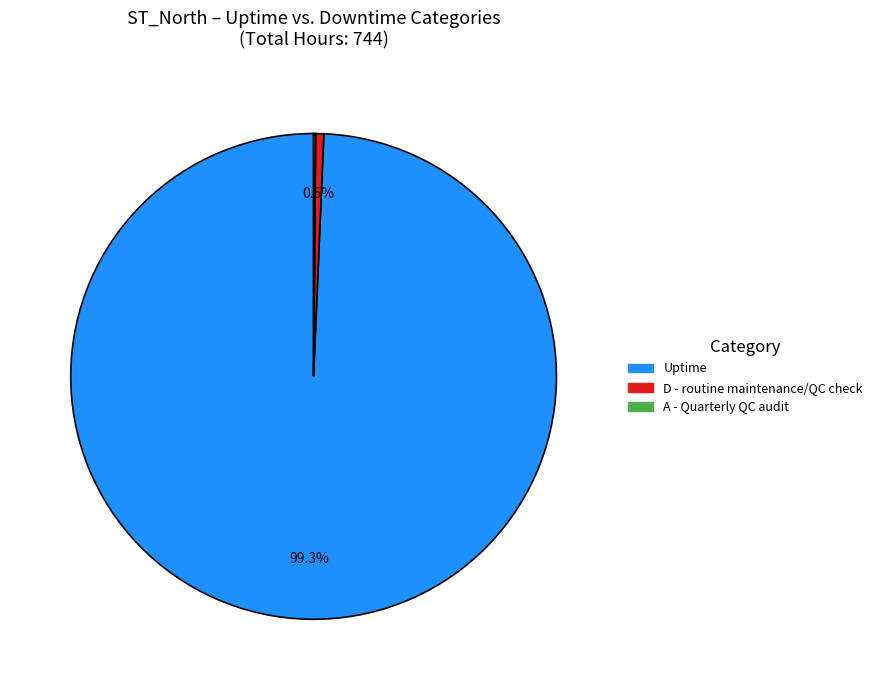

Is there a majority slice in this chart?

Yes